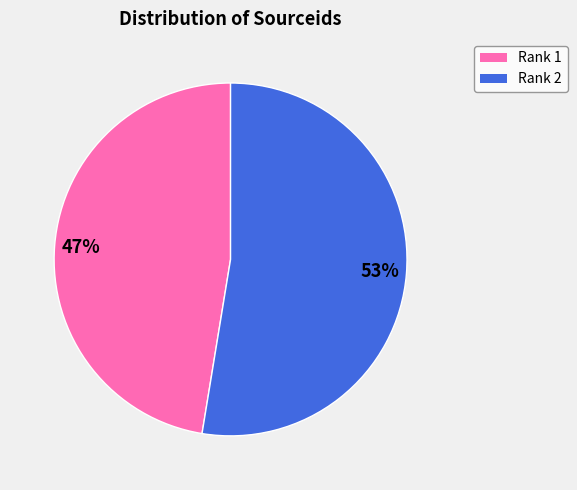

To the nearest percent, what percentage of the pie is Rank 2?

53%